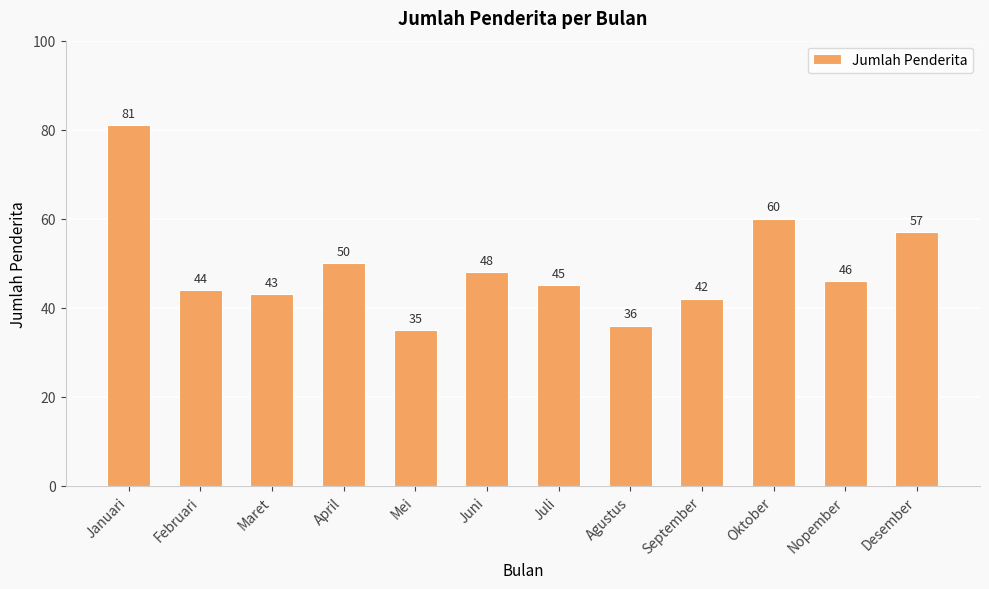

What is the sum of the values at Agustus and April?

86